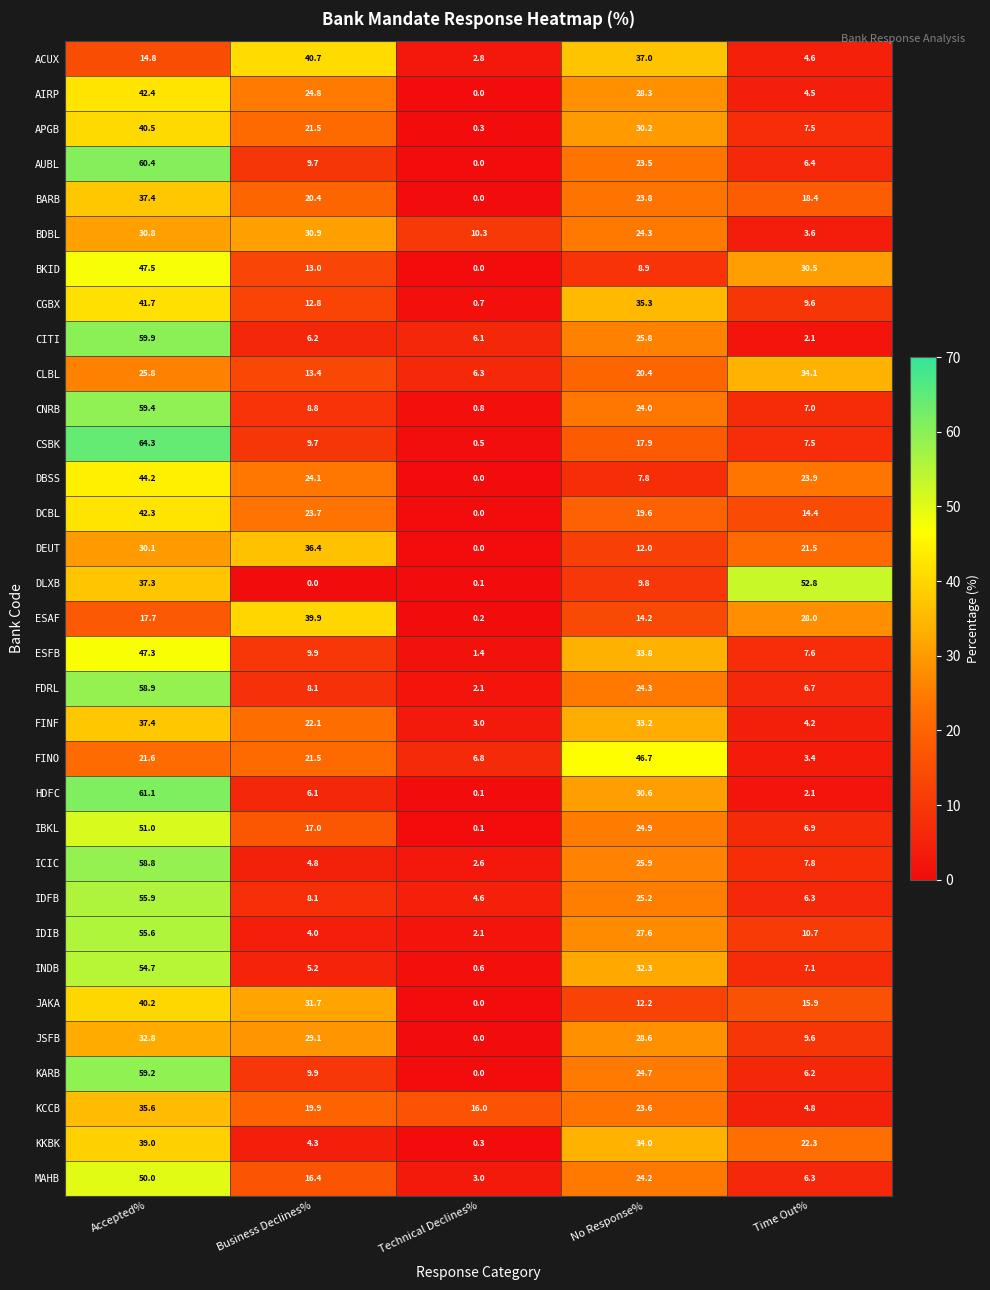

What is the average value of the IDIB series?

20.0